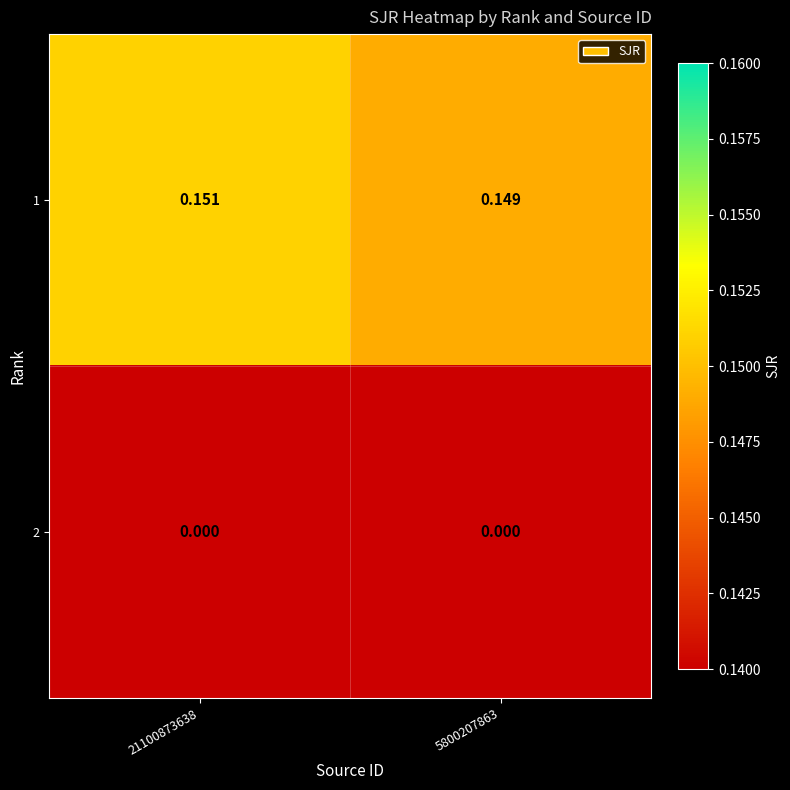

Reading right to left, list all the values displayed in this chart.

1: 5800207863=0.1	21100873638=0.2
2: 5800207863=0.0	21100873638=0.0